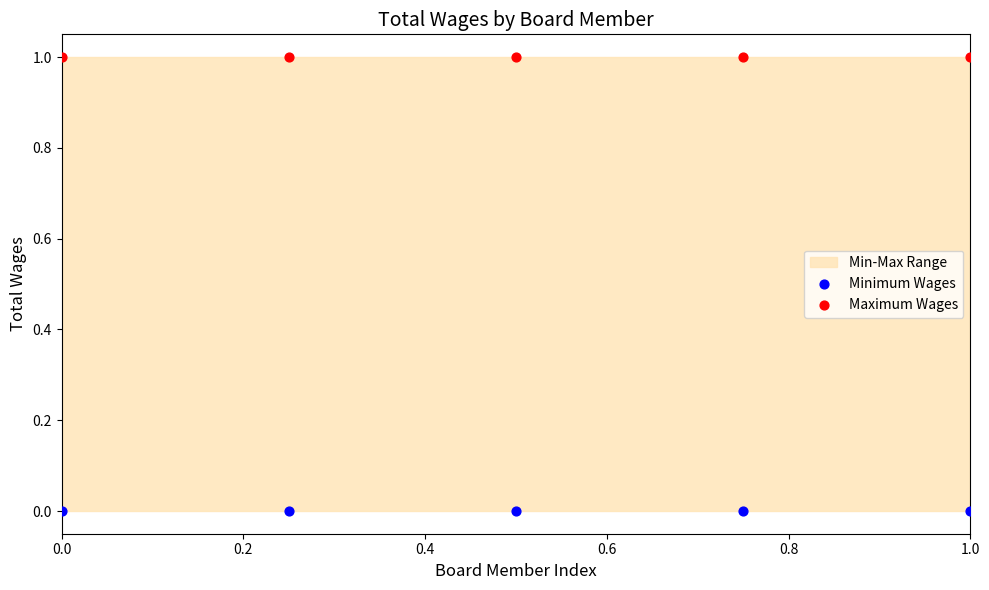

Which series contains the lowest Y value?

Minimum Wages